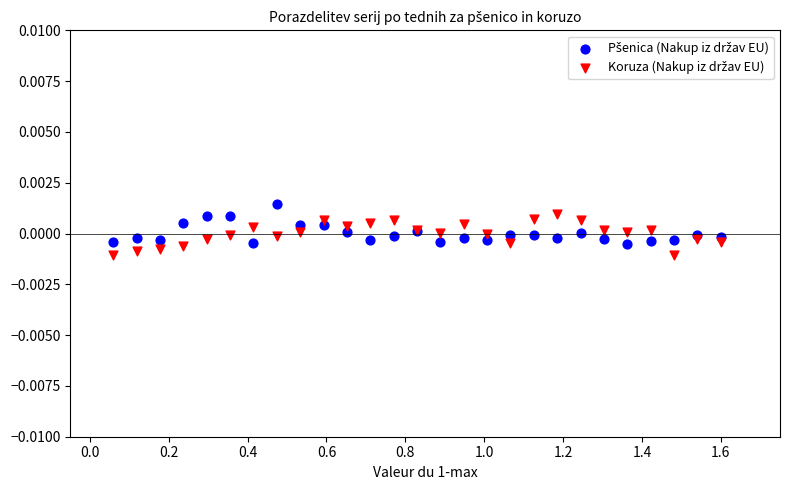

What is the X range (max minus min) for the scatter plot?

1.5